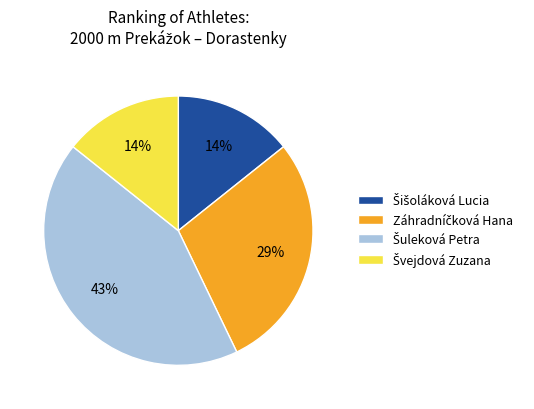

Is there a majority slice in this chart?

No